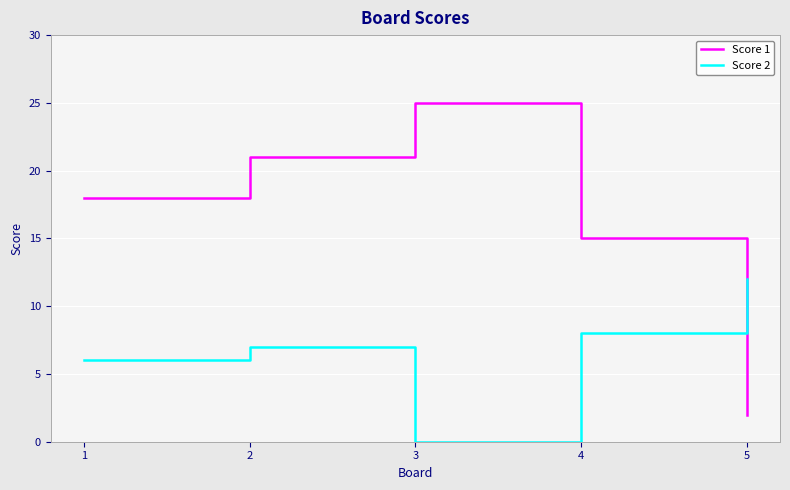

Rank the series at 1 from lowest to highest value.

Score 2, Score 1